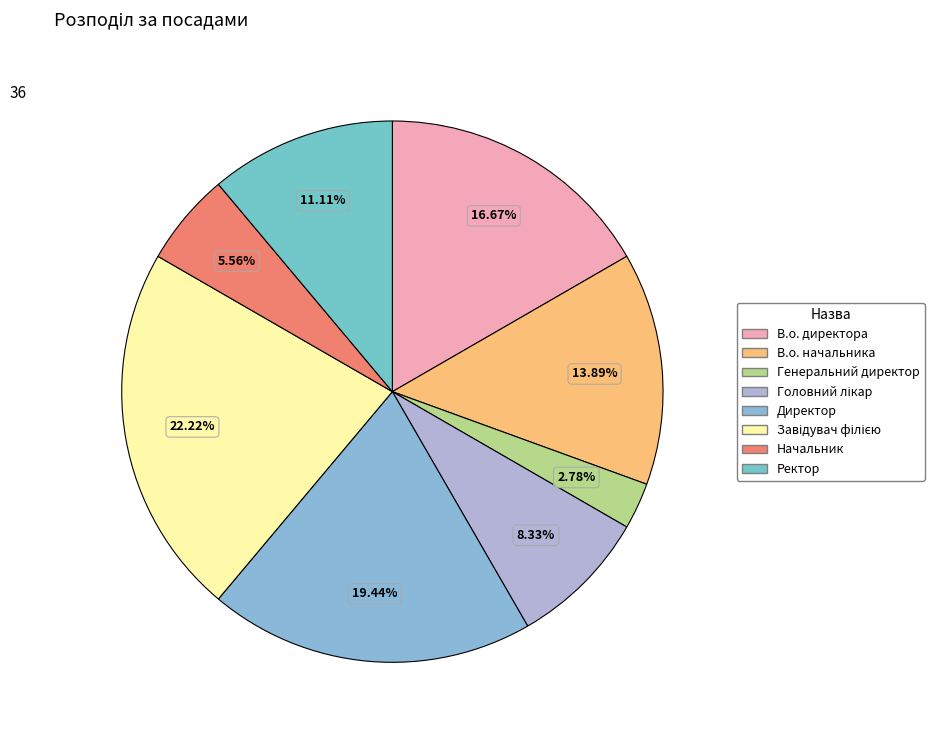

How many segments does this pie chart have?

8